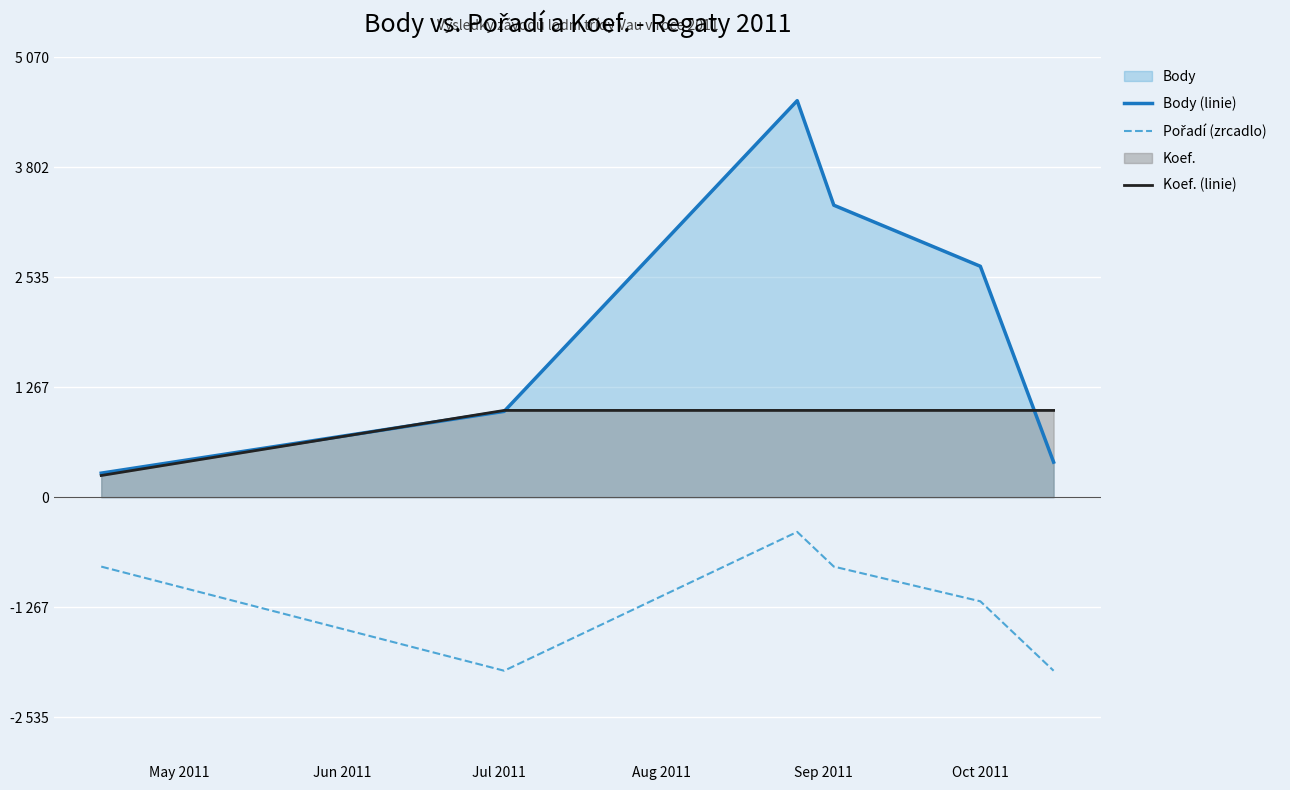

Does the chart display data point markers on the line(s)?

No